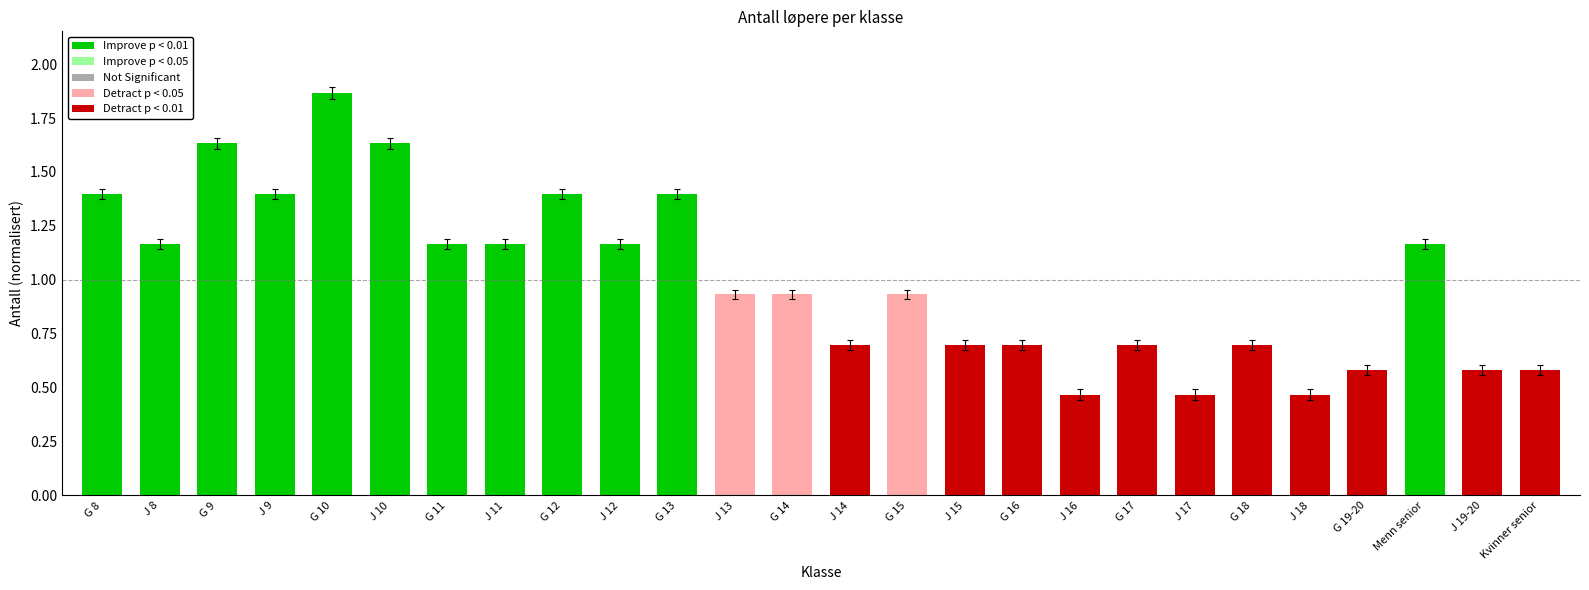

True or false: the data shows 1.5 at J 13.

False